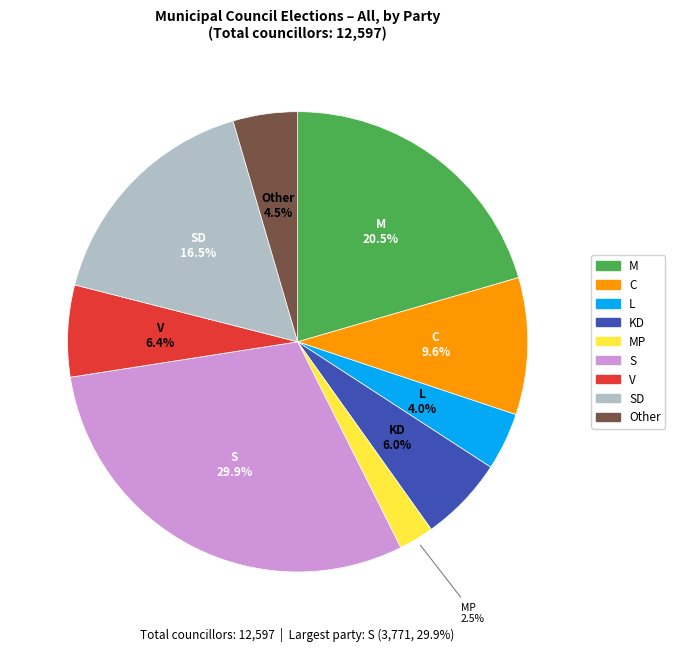

Is there any slice that represents more than half of the pie?

No